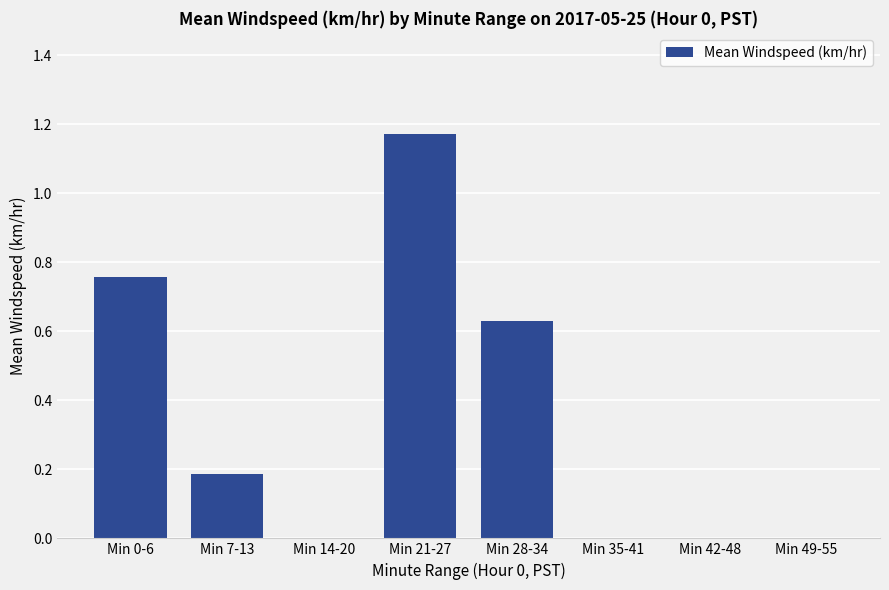

Is it true that the value at Min 35-41 is 0.4?

False